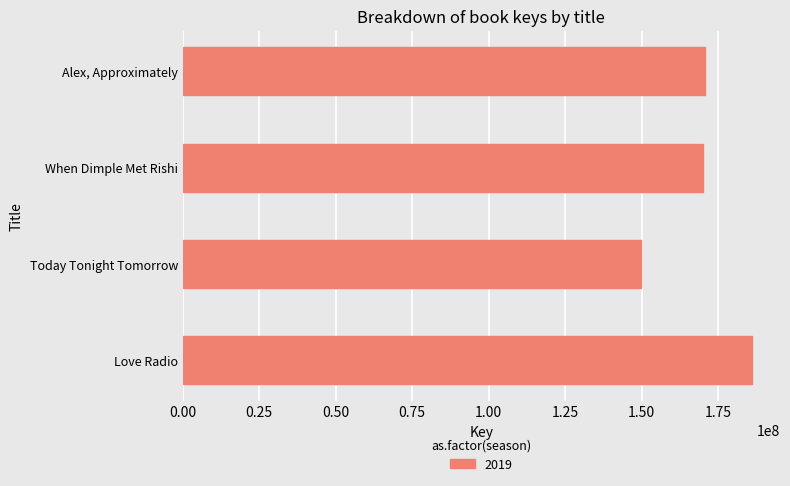

Does the chart contain any negative values?

No